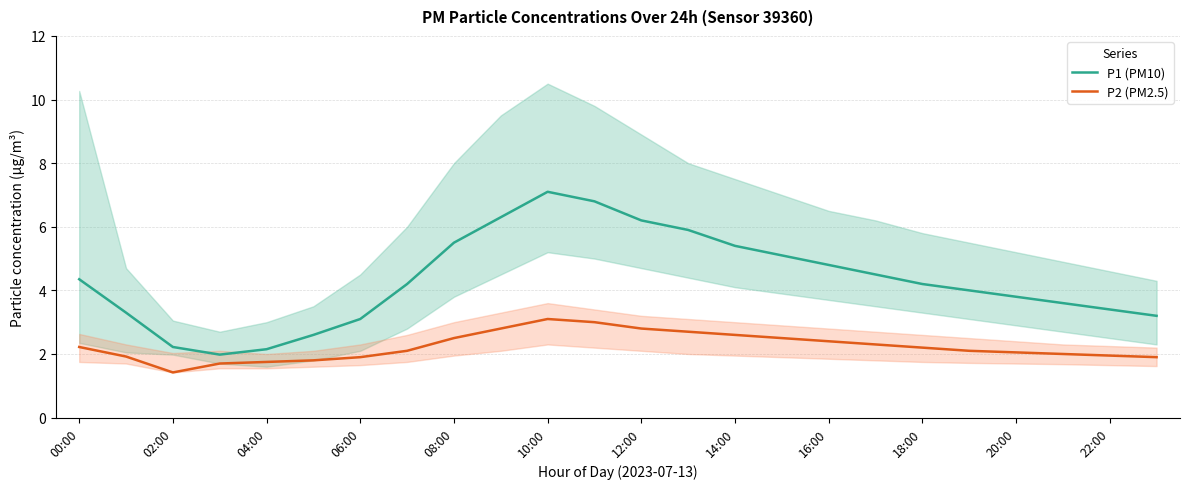

Which category has the lowest value in the P2 (PM2.5) series?

02:00